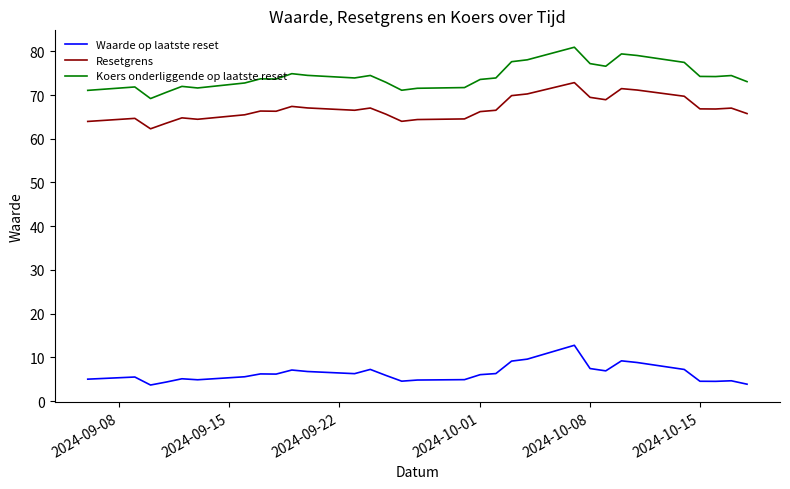

True or false: Koers onderliggende op laatste reset and Resetgrens intersect in this chart.

False